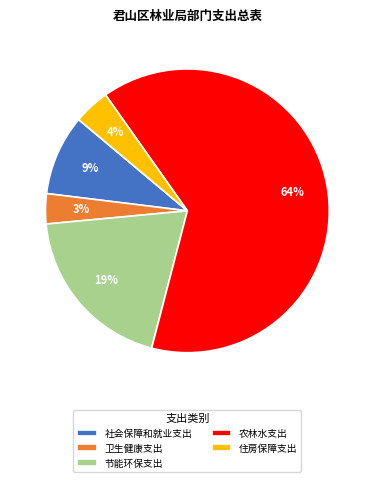

The 社会保障和就业支出 slice represents 22% of the pie. True or false?

False